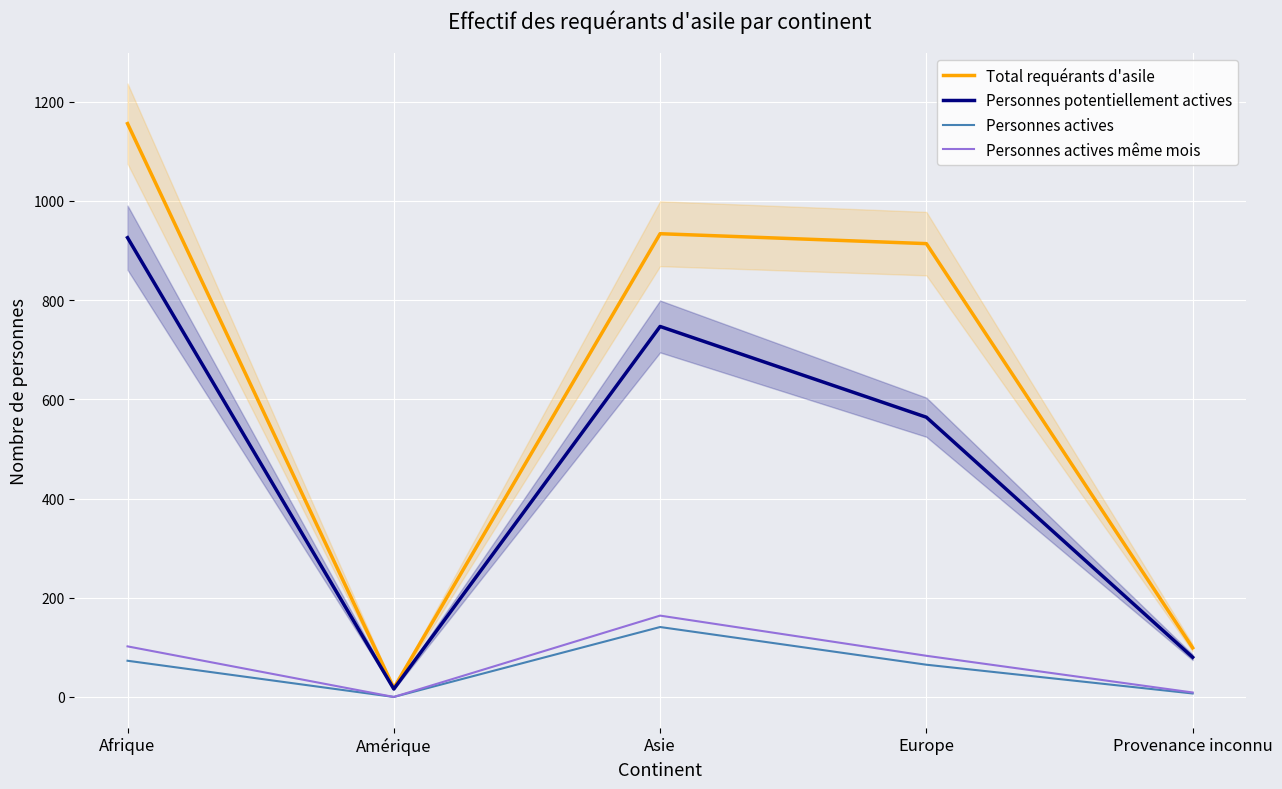

True or false: Personnes actives has a value of 214 at Asie.

False